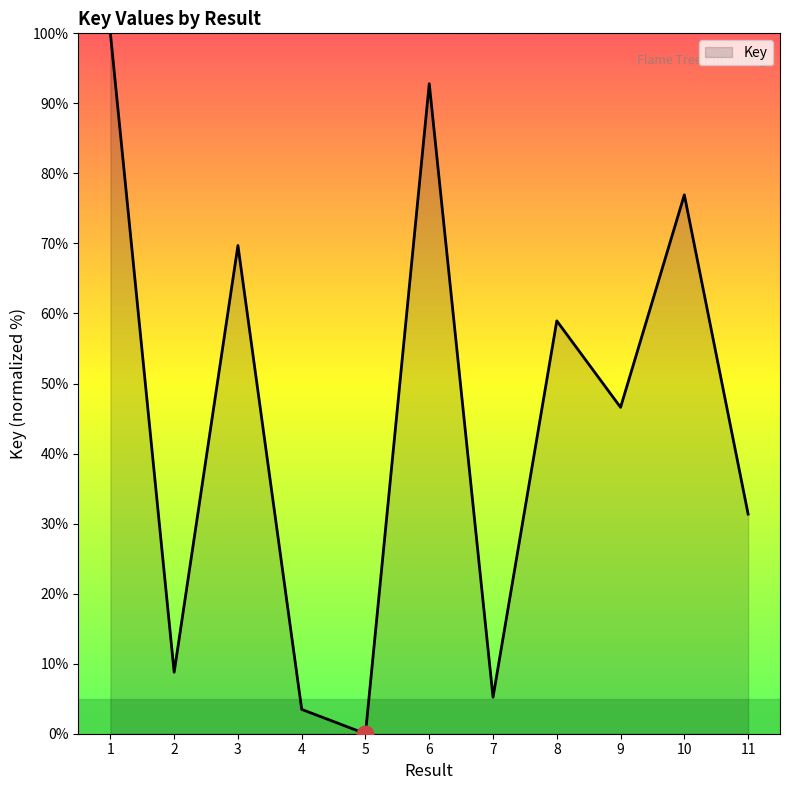

How many lines are shown in the chart?

1